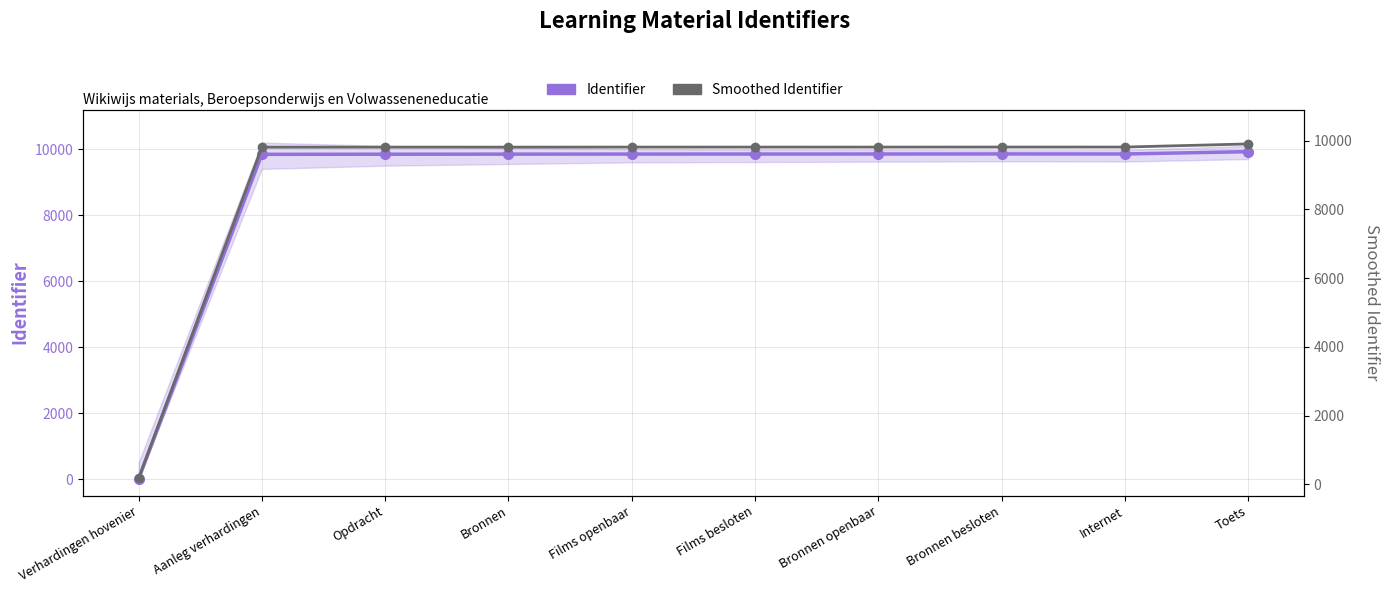

How many values in Identifier are above zero?

9